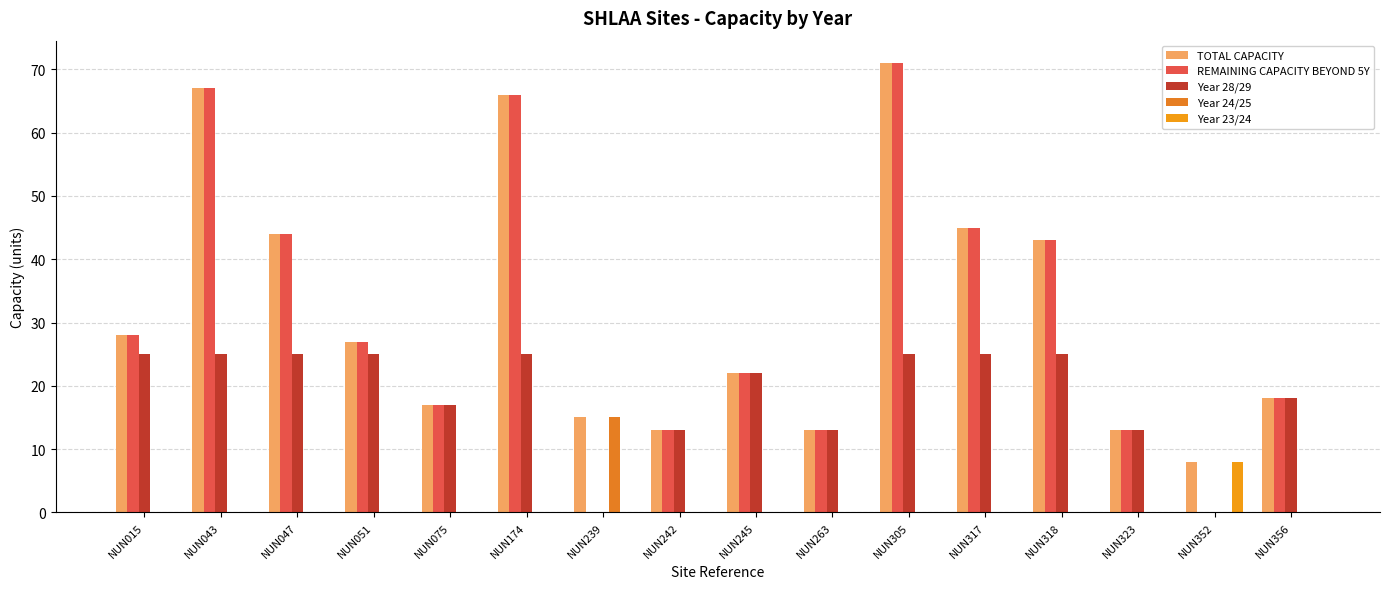

Are the bars grouped side by side (vs. stacked)?

Yes